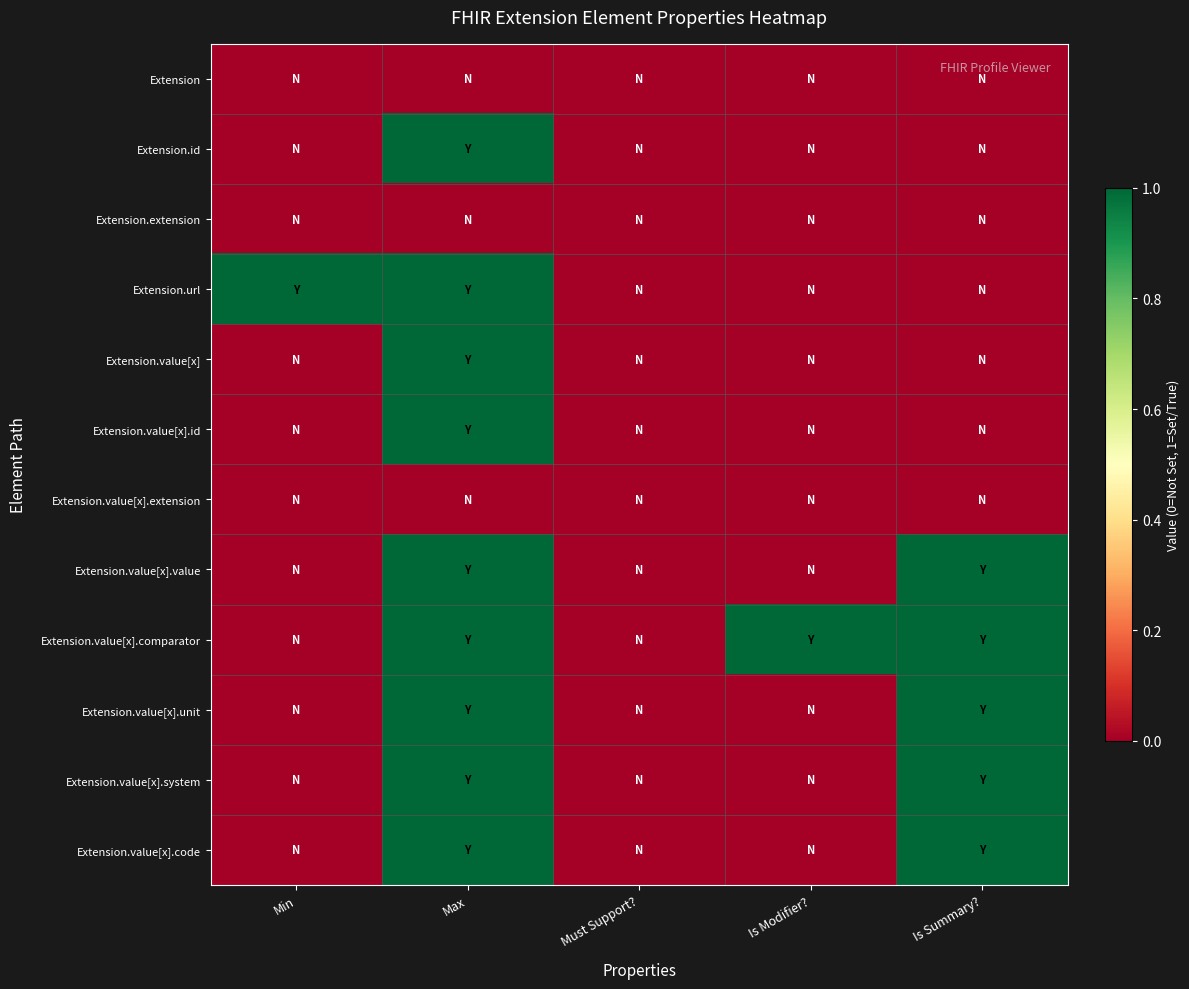

At Max, list the series in order from smallest to largest.

Extension, Extension.extension, Extension.value[x].extension, Extension.id, Extension.url, Extension.value[x], Extension.value[x].id, Extension.value[x].value, Extension.value[x].comparator, Extension.value[x].unit, Extension.value[x].system, Extension.value[x].code